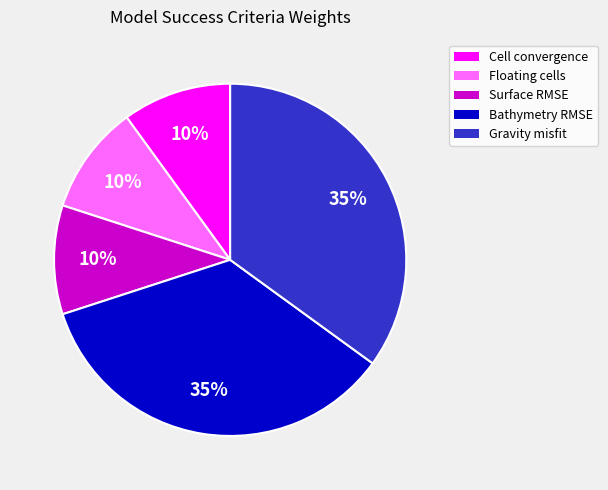

To the nearest percent, what is the difference between the largest and smallest slice percentages?

25%